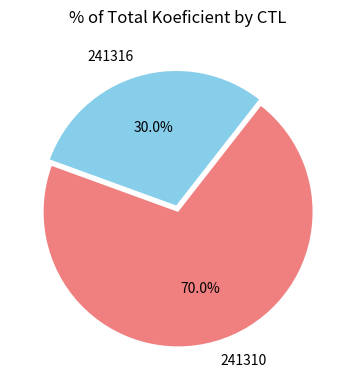

Does any single category account for the majority?

Yes